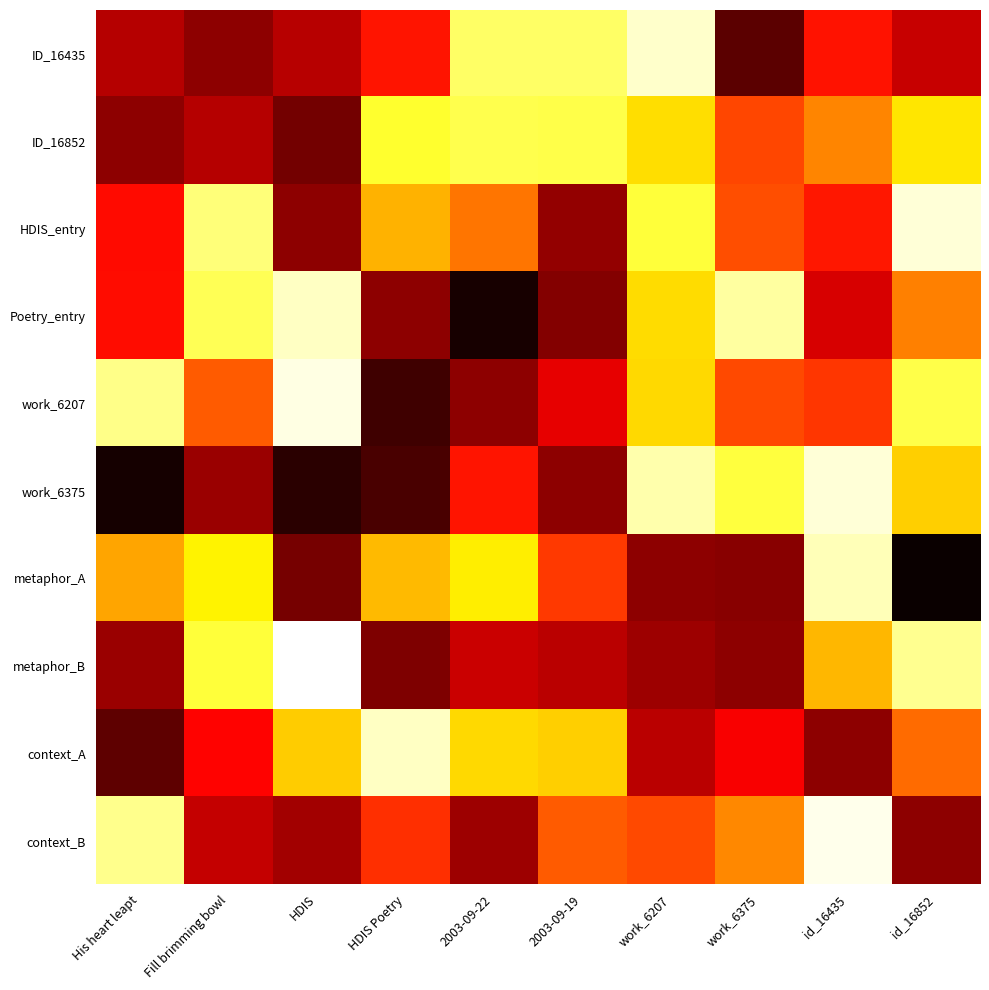

At which category does the chart reach its minimum across all series?

HDIS